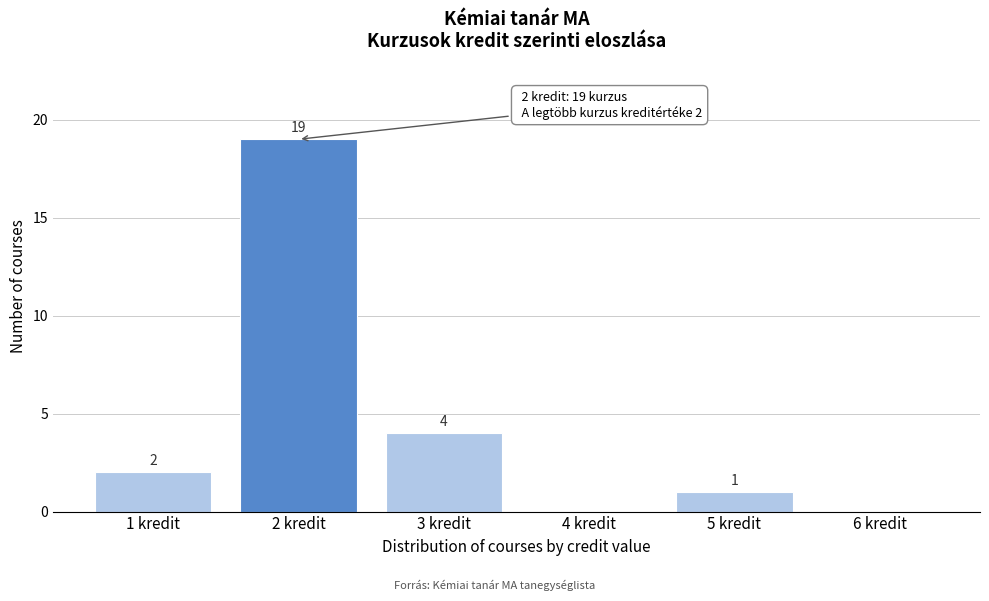

Which range on the x-axis has the tallest bar?

1.5 to 2.5